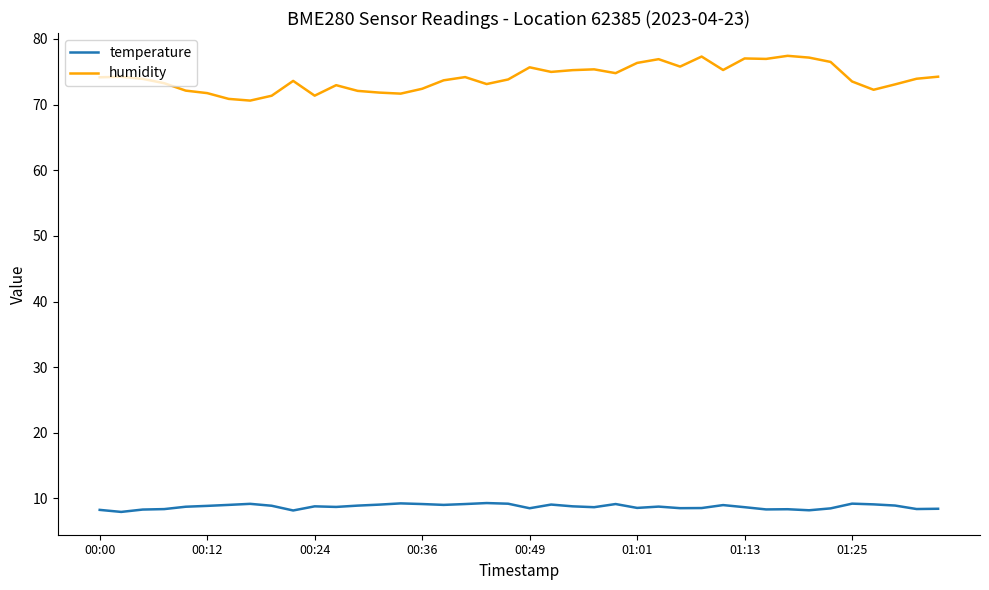

True or false: temperature and humidity cross at least once.

False